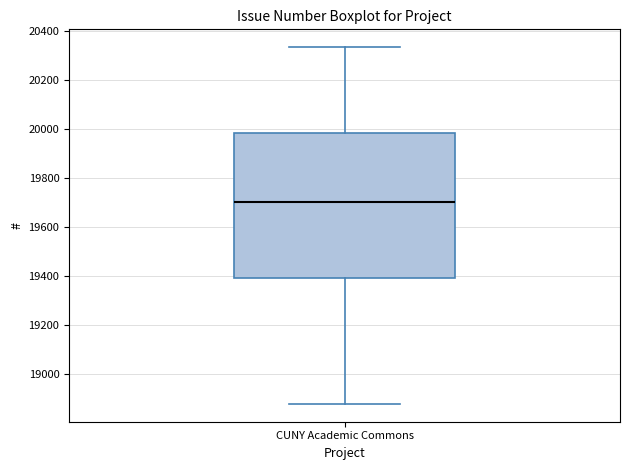

Transcribe this box plot: give where the median line is, the range the box spans, and where the two whiskers end, as read against the y-axis. The values are not printed on the chart, so give them approximately, as read against the axis.

median 19700, box 19400 to 19980, whiskers 18880 to 20340